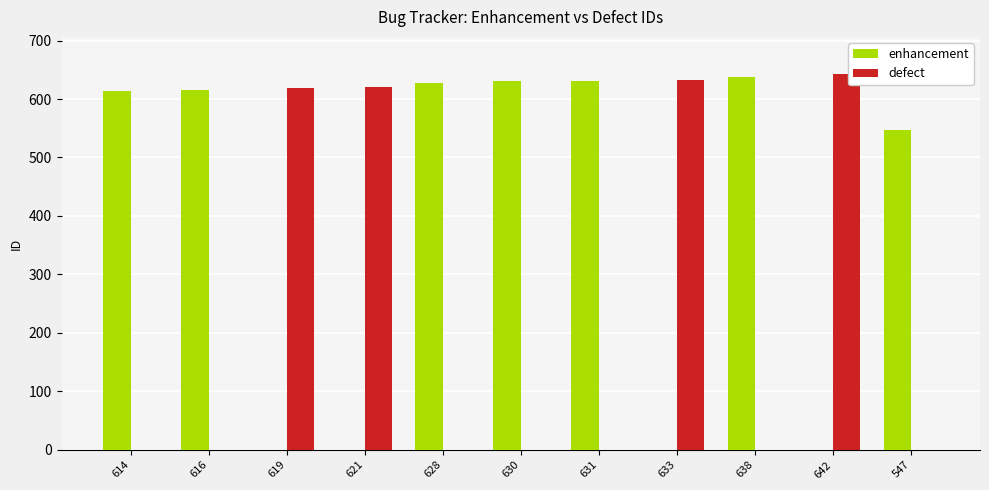

The enhancement series shows -426 at 621. True or false?

False